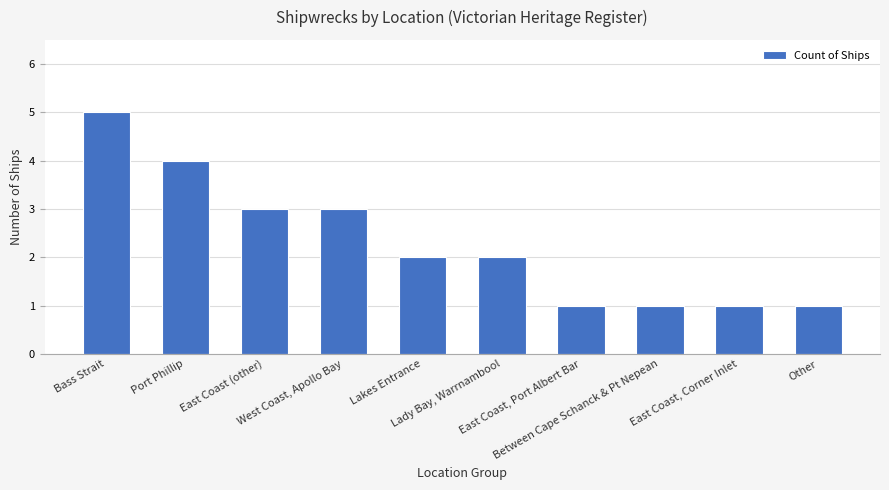

How many data points does each series have?

10